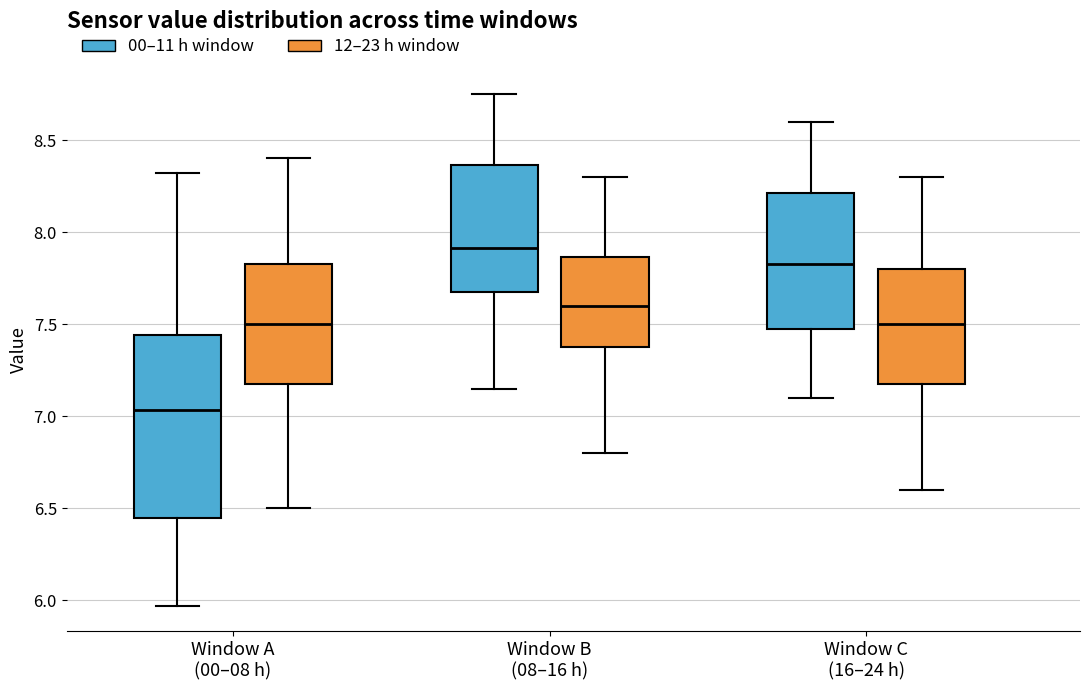

Where is the upper edge of the box for Window A (00–08 h) (00–11 h window) on the y-axis? The values are not printed on the chart, so give them approximately, as read against the axis.

7.45